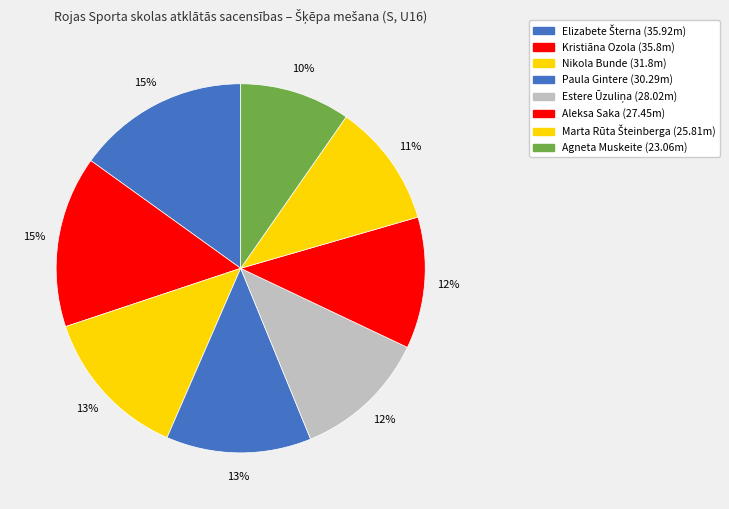

Rank the categories by value from highest to lowest.

Elizabete Šterna, Kristiāna Ozola, Nikola Bunde, Paula Gintere, Estere Ūzuliņa, Aleksa Saka, Marta Rūta Šteinberga, Agneta Muskeite